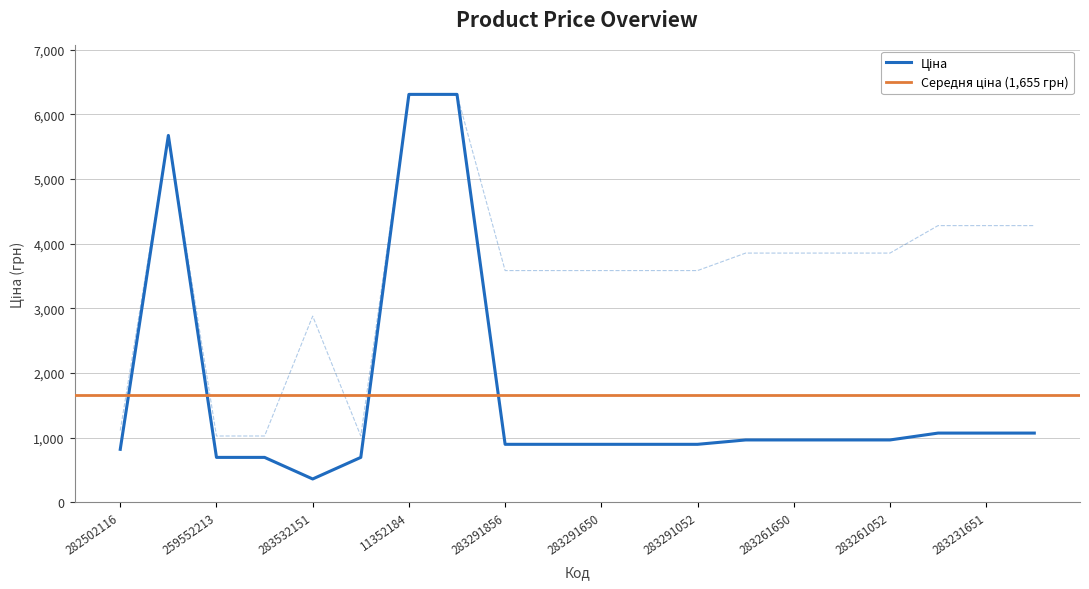

Which series has the widest spread of values?

Ціна